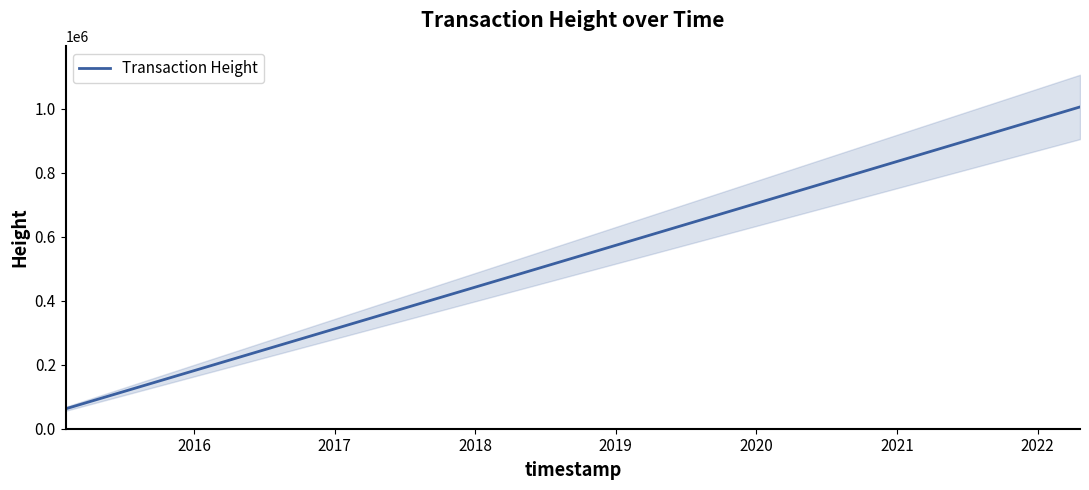

What is the lowest value of the Transaction Height series?

62213